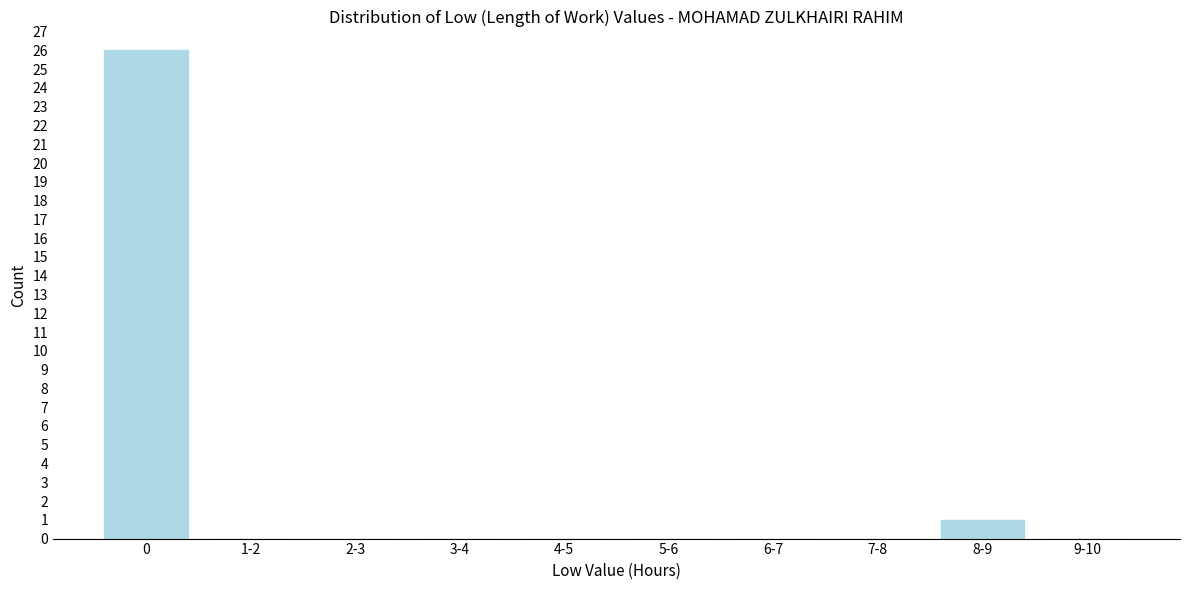

Reading left to right, transcribe all the data shown in this chart.

0=26	1-2=0	2-3=0	3-4=0	4-5=0	5-6=0	6-7=0	7-8=0	8-9=1	9-10=0